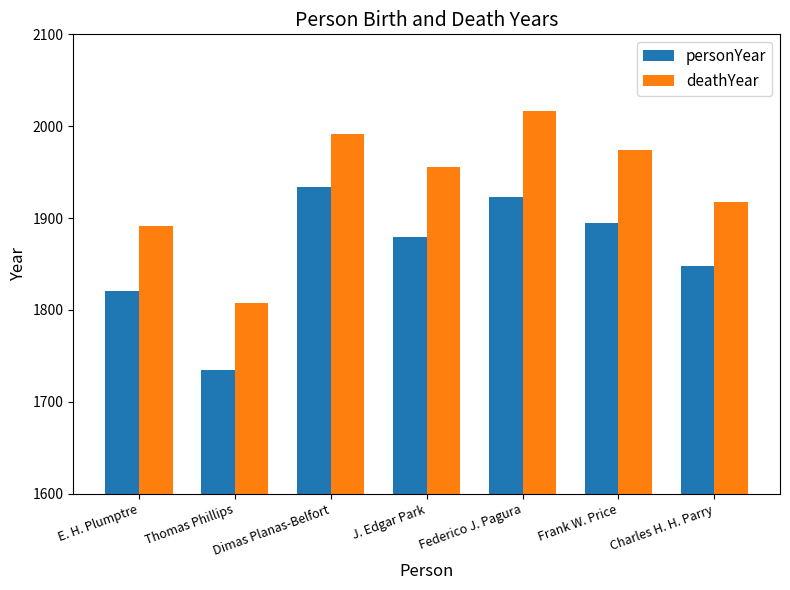

Reading left to right, list all the values displayed in this chart.

personYear: E. H. Plumptre=1821	Thomas Phillips=1735	Dimas Planas-Belfort=1934	J. Edgar Park=1879	Federico J. Pagura=1923	Frank W. Price=1895	Charles H. H. Parry=1848
deathYear: E. H. Plumptre=1891	Thomas Phillips=1807	Dimas Planas-Belfort=1992	J. Edgar Park=1956	Federico J. Pagura=2016	Frank W. Price=1974	Charles H. H. Parry=1918